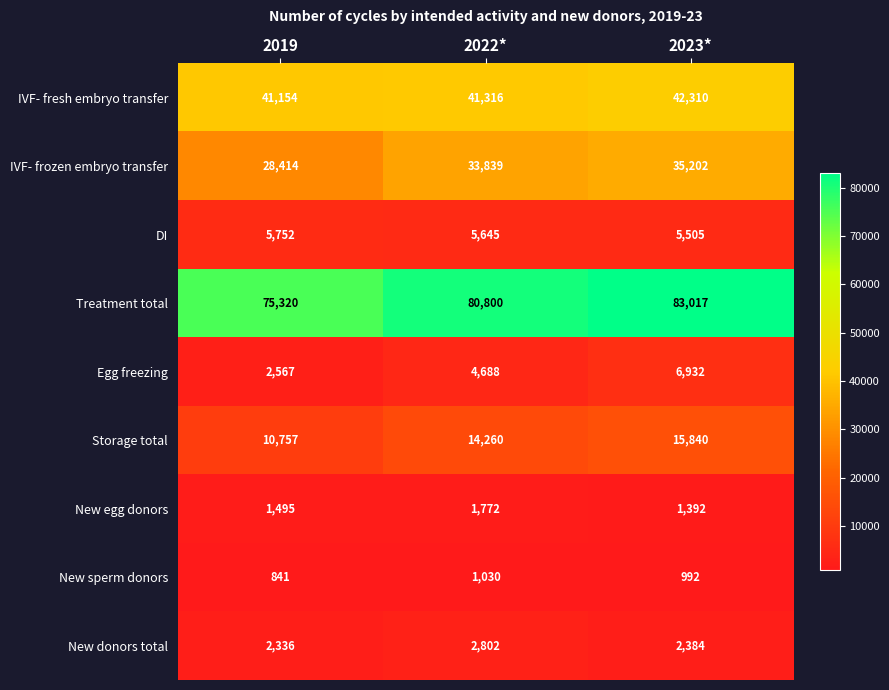

Is the value of New egg donors at 2019 greater than the value of New donors total at 2022*?

No